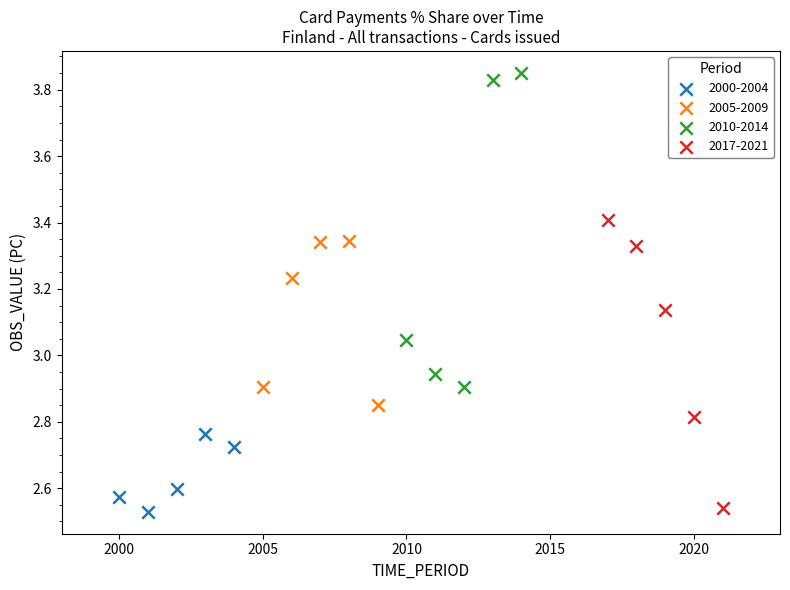

Which series contains the highest Y value?

2010-2014